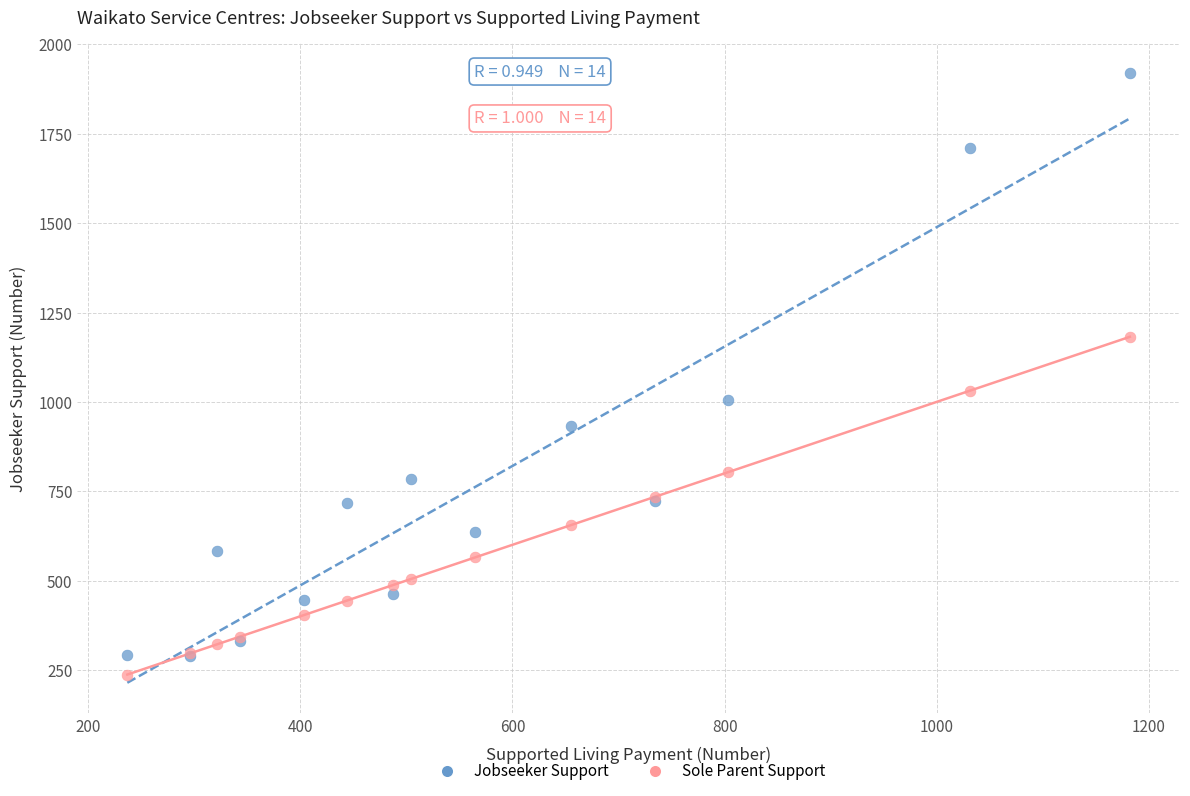

Which series has the largest Y range (max minus min)?

Jobseeker Support